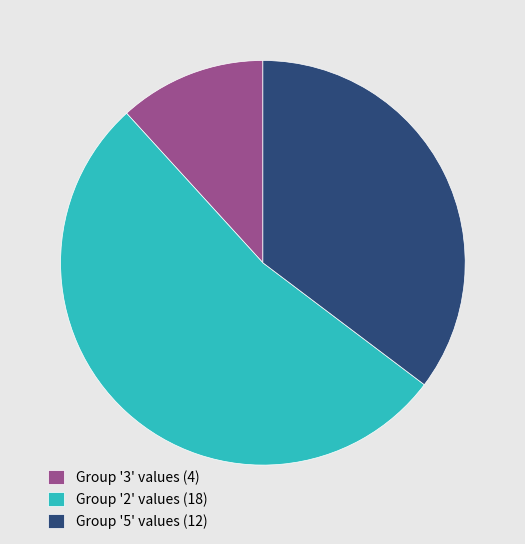

Which has a higher value, Group '3' values (4) or Group '2' values (18)?

Group '2' values (18)